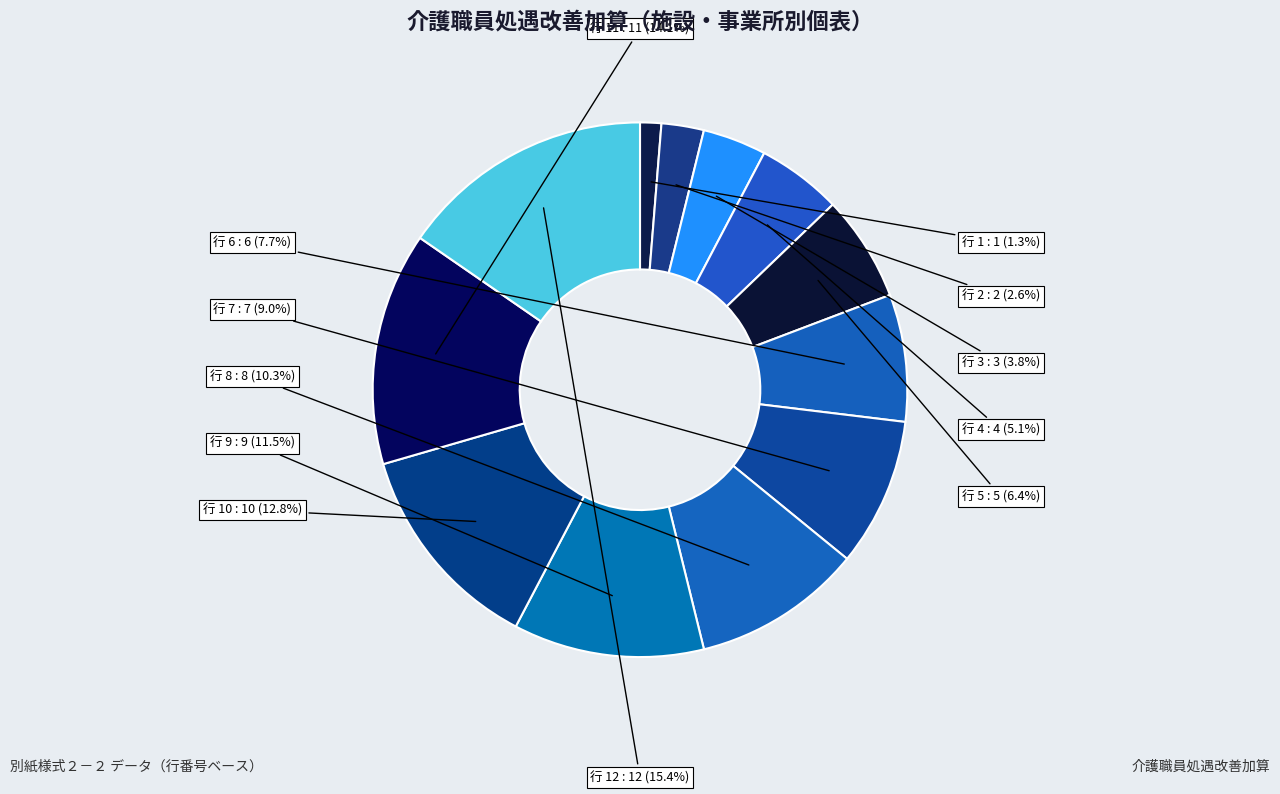

Count the number of slices in the pie.

12